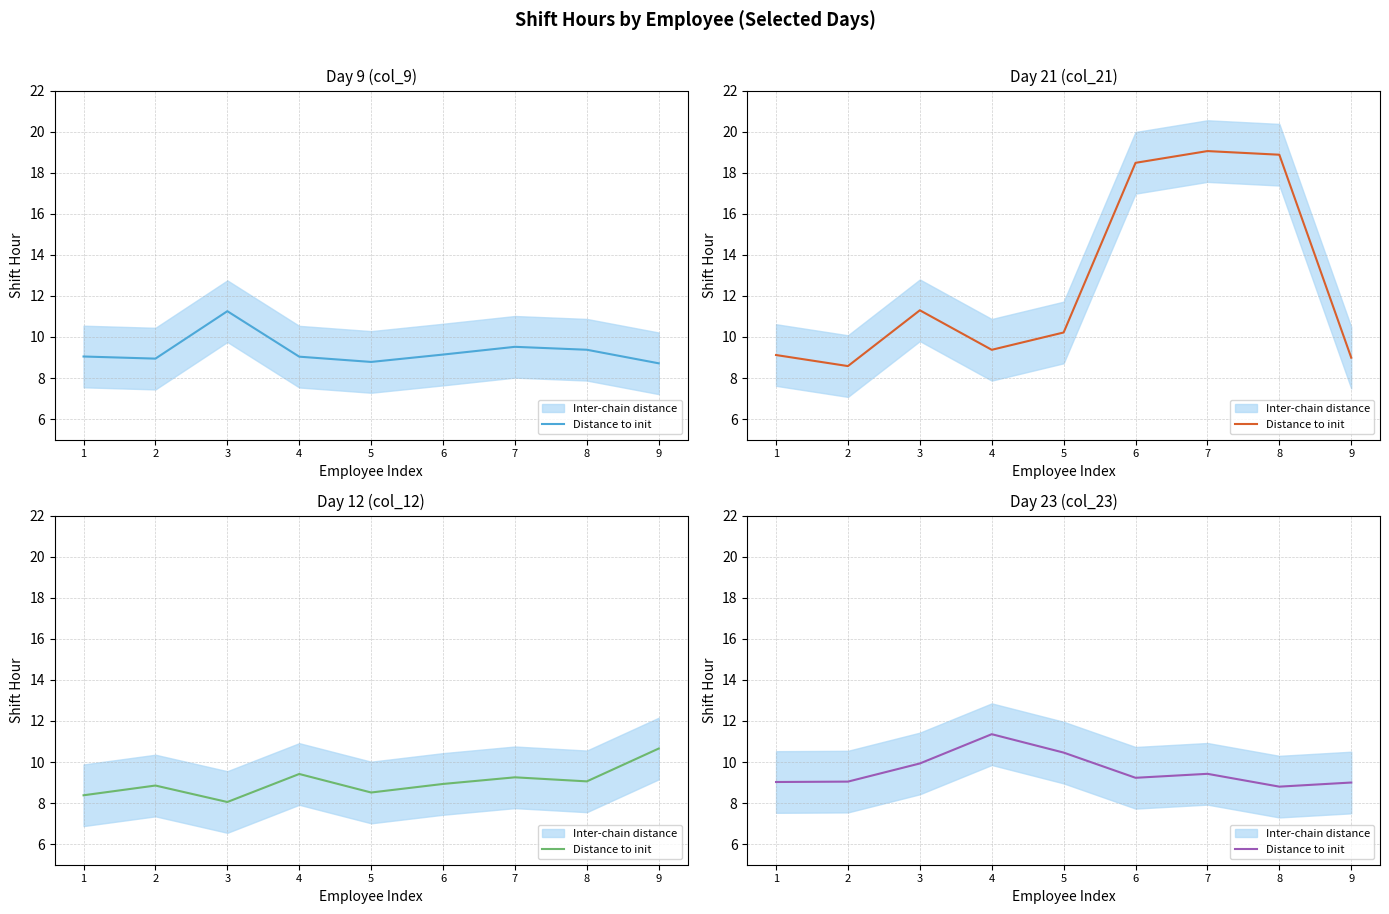

How many data points are above 9?

8